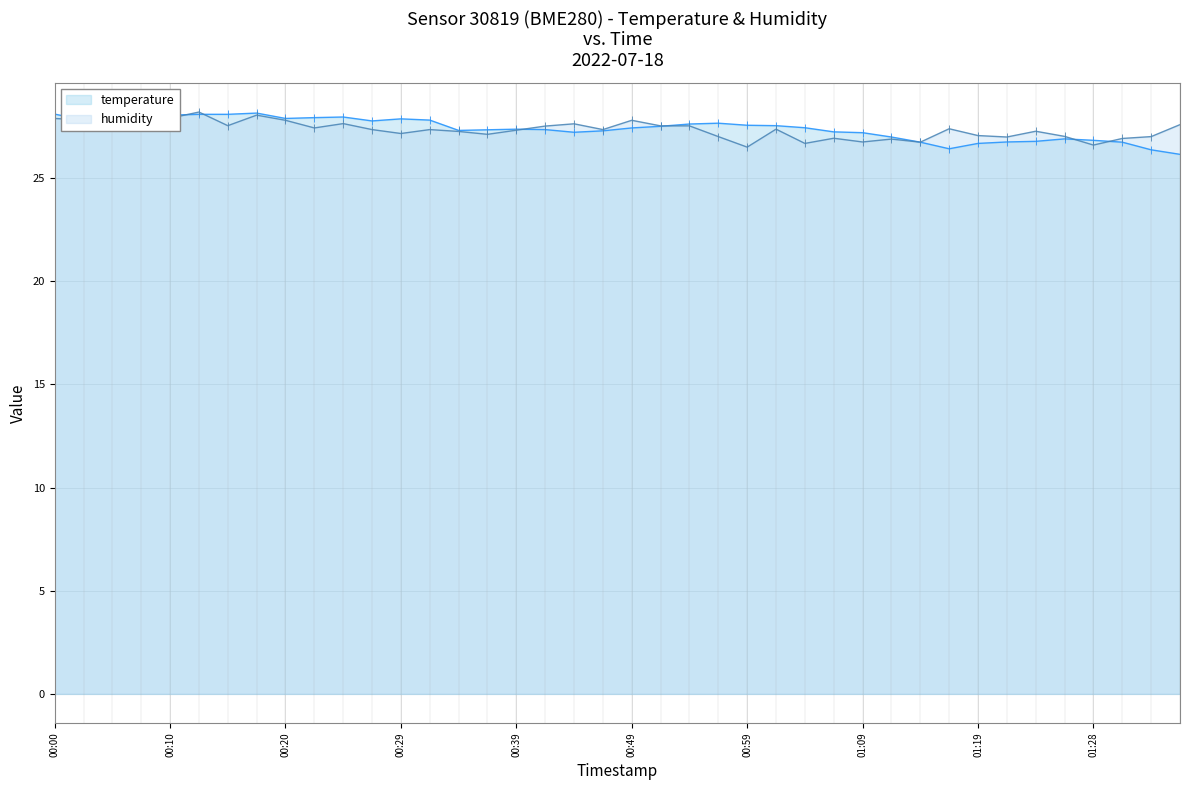

How many values in the humidity series are below 27?

9